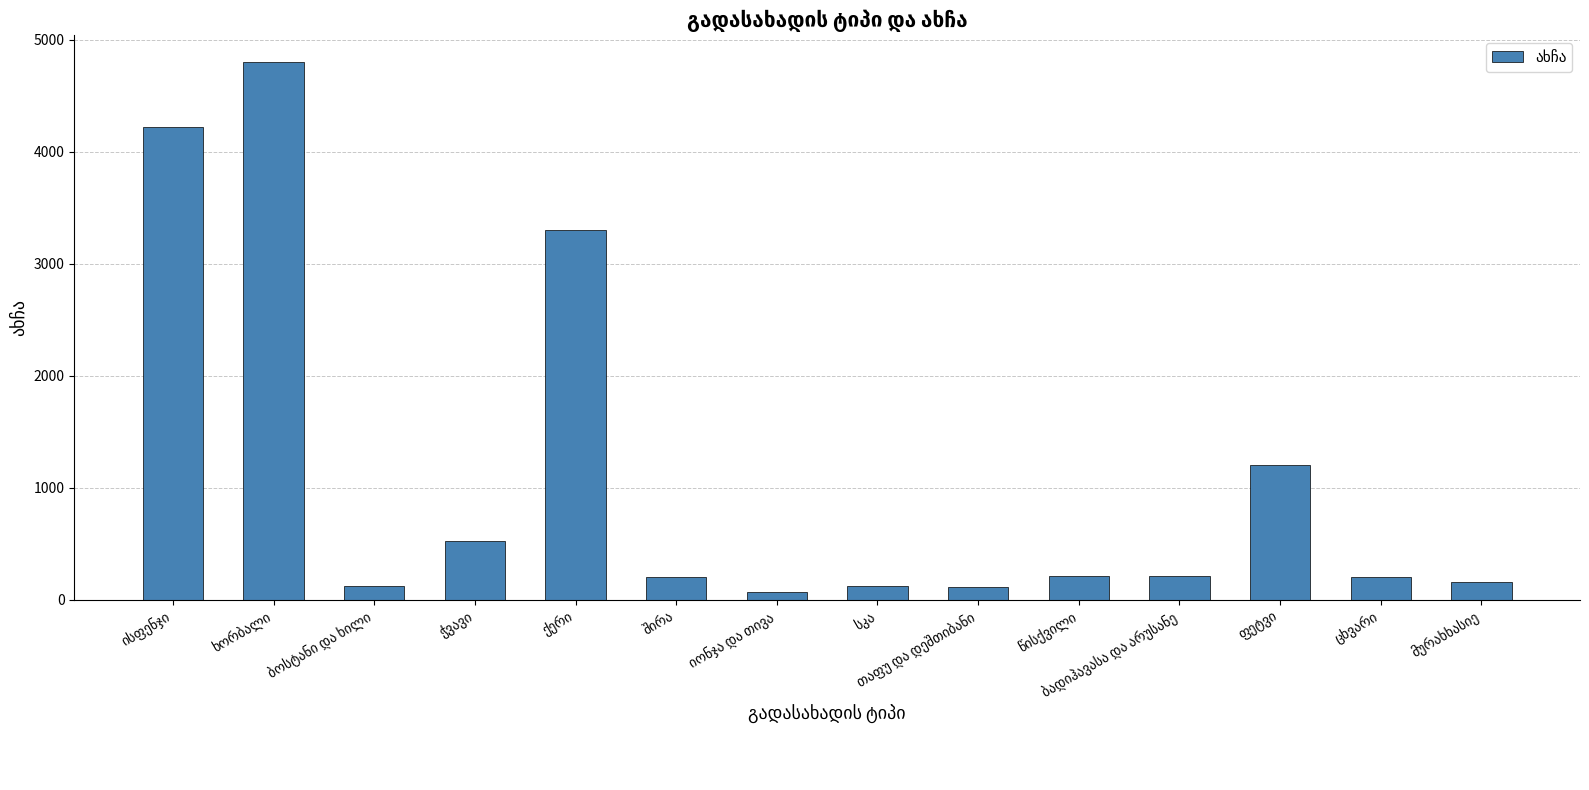

What is the value of the 10th bar from the left?

210